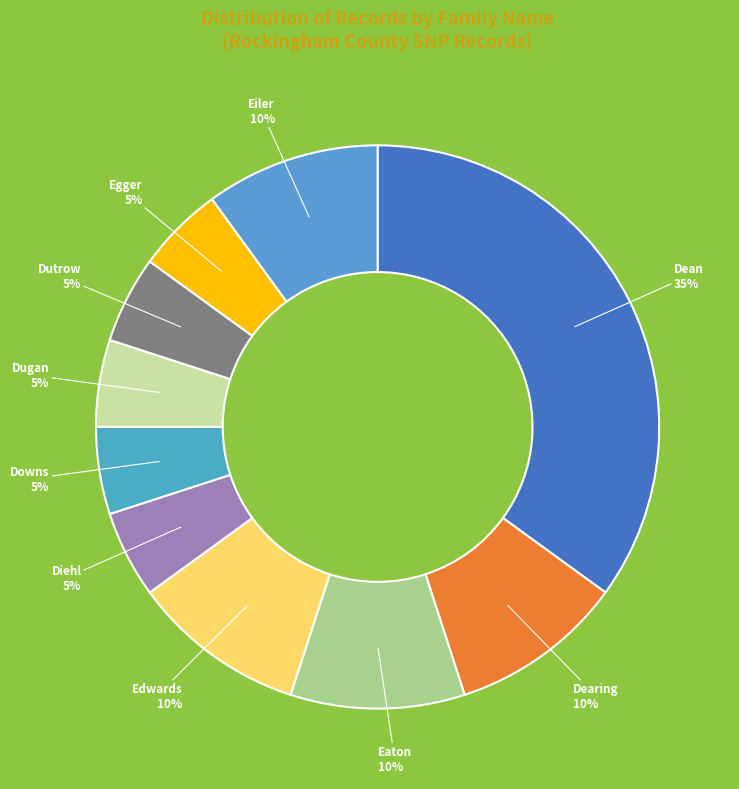

To the nearest percent, what is the average slice percentage?

10%